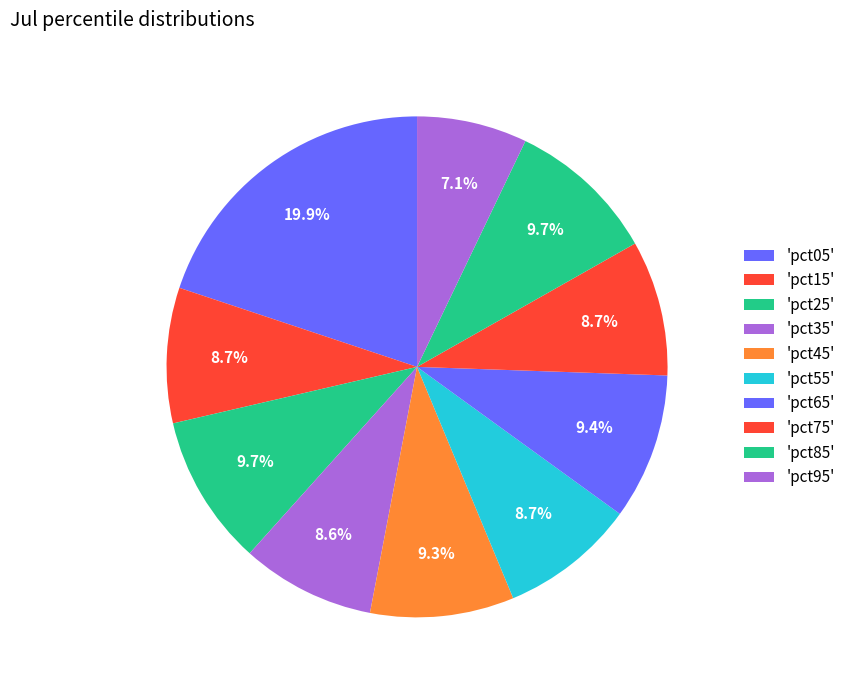

Is there a majority slice in this chart?

No